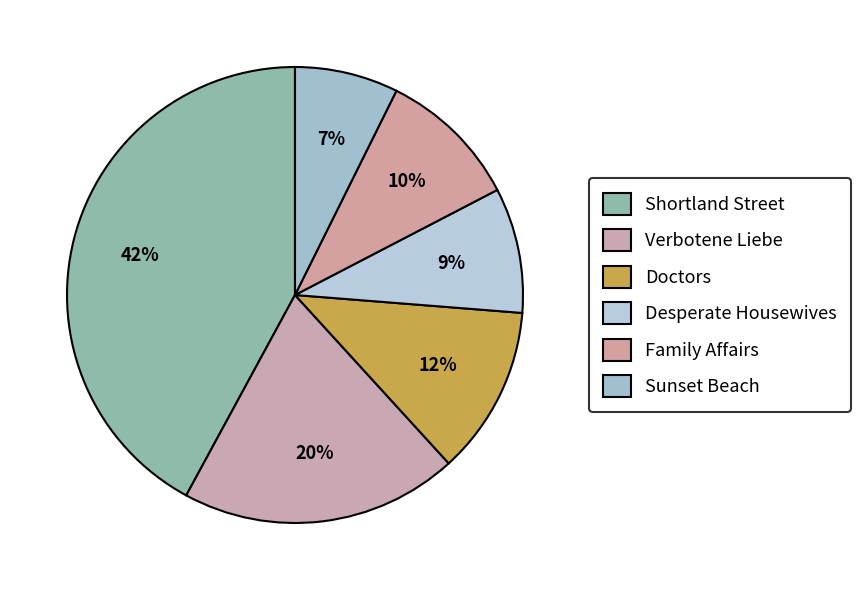

What percentage is the Desperate Housewives slice, to the nearest percent?

9%